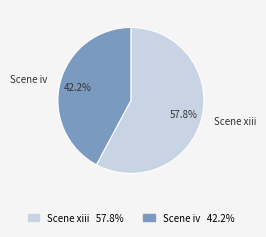

To the nearest percent, what is the average slice percentage?

50%